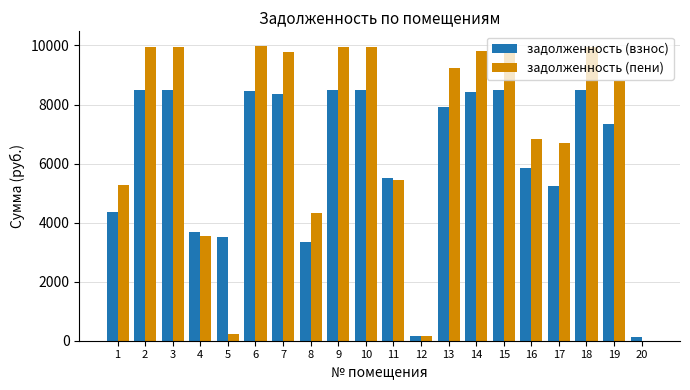

What is the average value of the задолженность (взнос) series?

6166.2